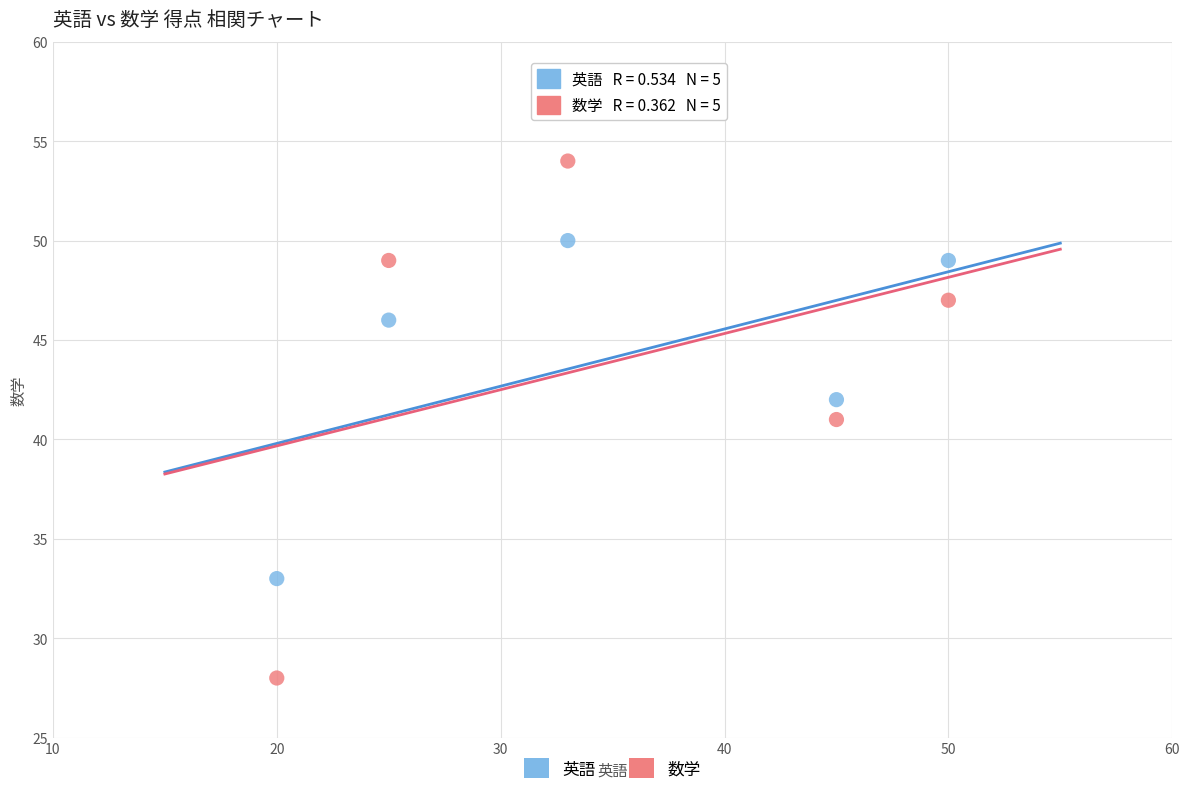

Which series reaches the maximum Y coordinate?

数学